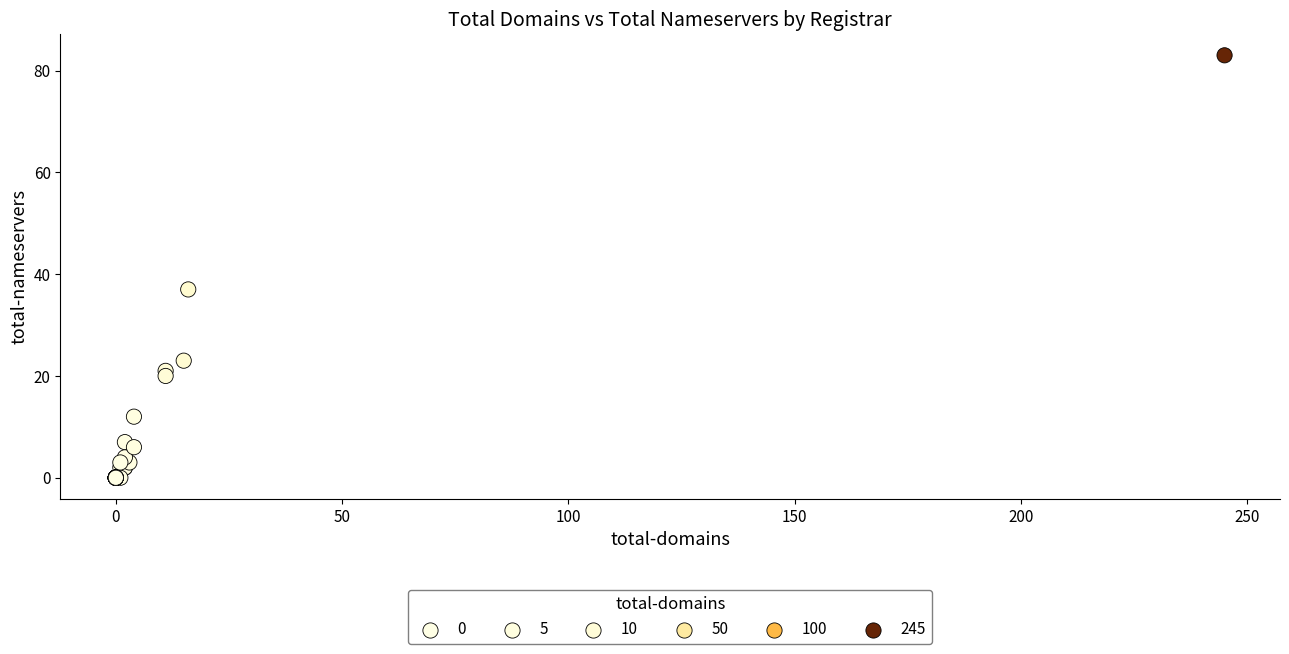

What Y value in the scatter plot is closest to 41?

37